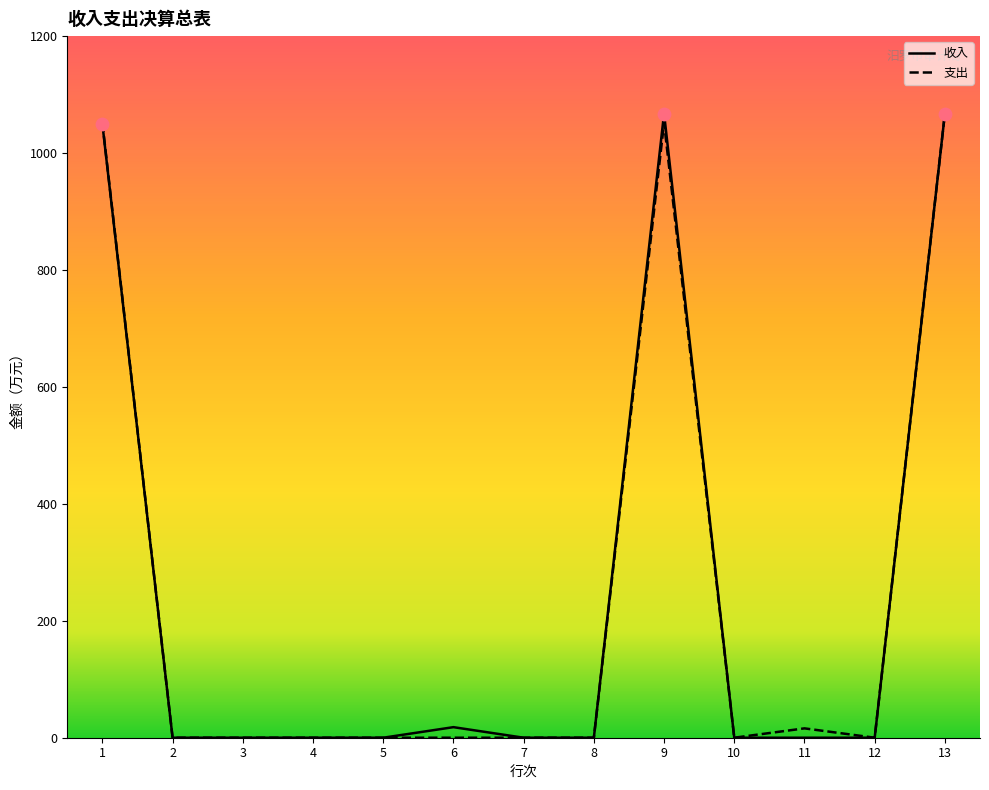

Which series has the widest spread of Y values?

收入